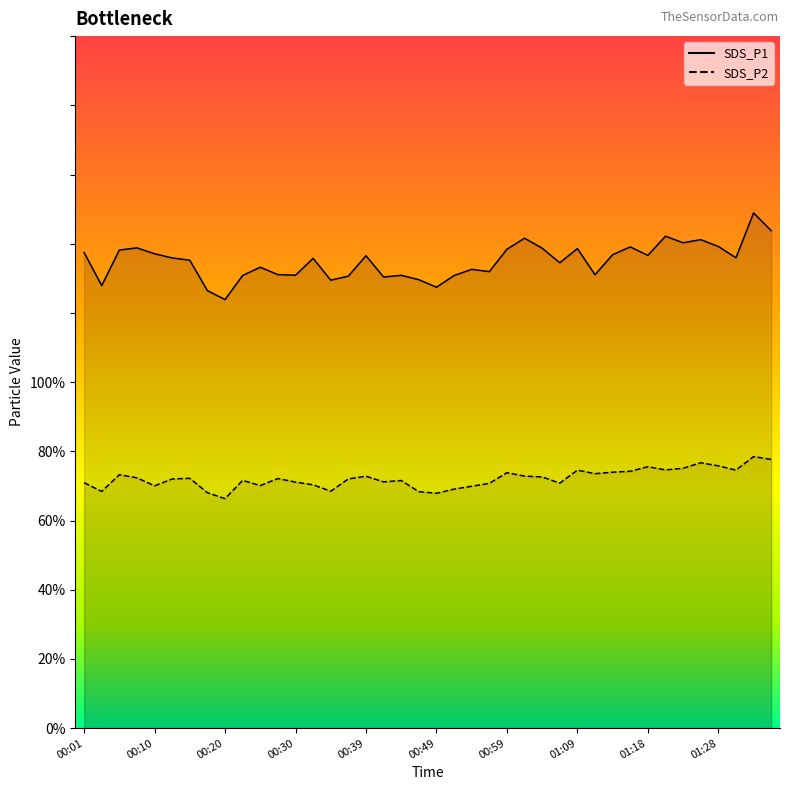

What is the sum of the SDS_P2 values at 00:13 and 00:15?

144.2